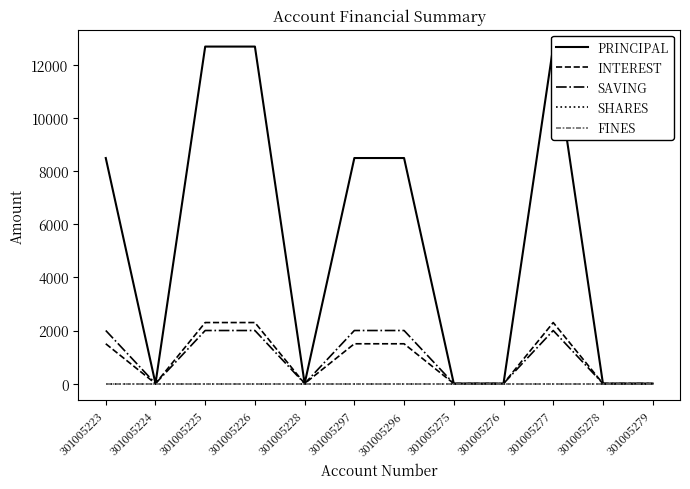

The value of FINES at 301005297 is 0. True or false?

True